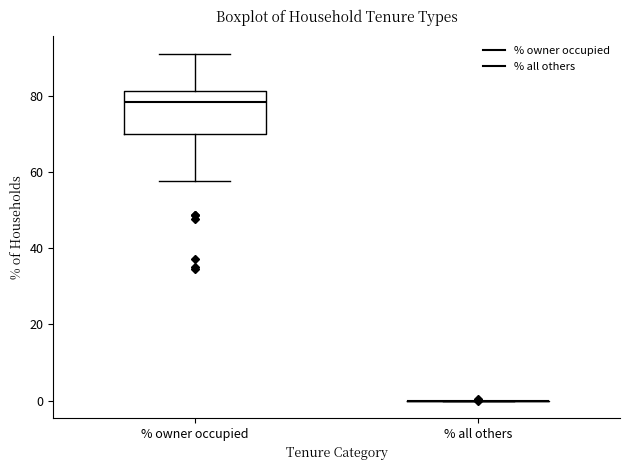

Reading left to right, read every box against the y-axis: the position of its median line, the range the box covers, and the ends of its whiskers. The values are not printed on the chart, so give them approximately, as read against the axis.

% owner occupied: median 78, box 70 to 82, whiskers 58 to 92
% all others: box collapsed to a line at 0, whiskers 0 to 0